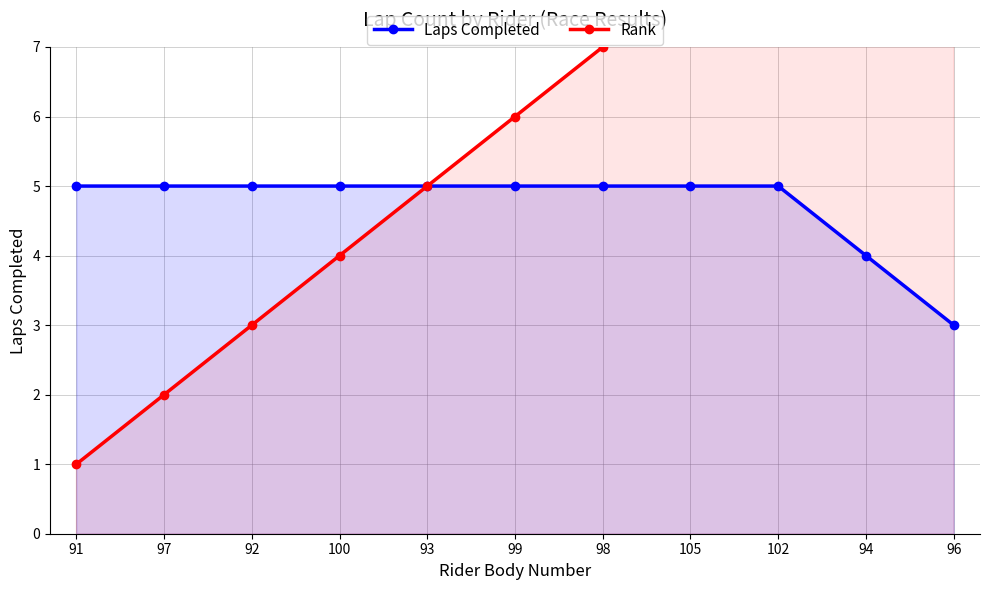

True or false: Rank and Laps Completed cross at least once.

False